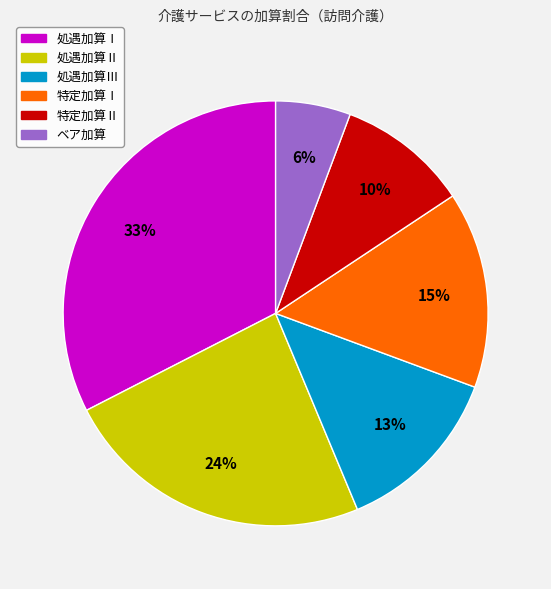

What is the largest slice in the pie chart?

処遇加算Ⅰ